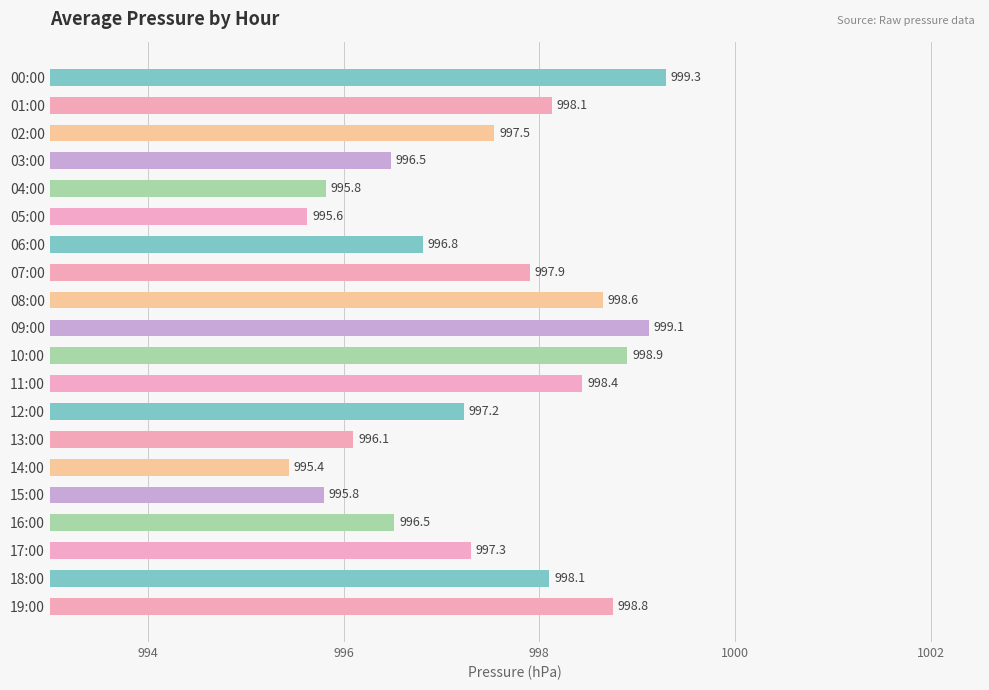

What is the greatest value displayed?

999.3